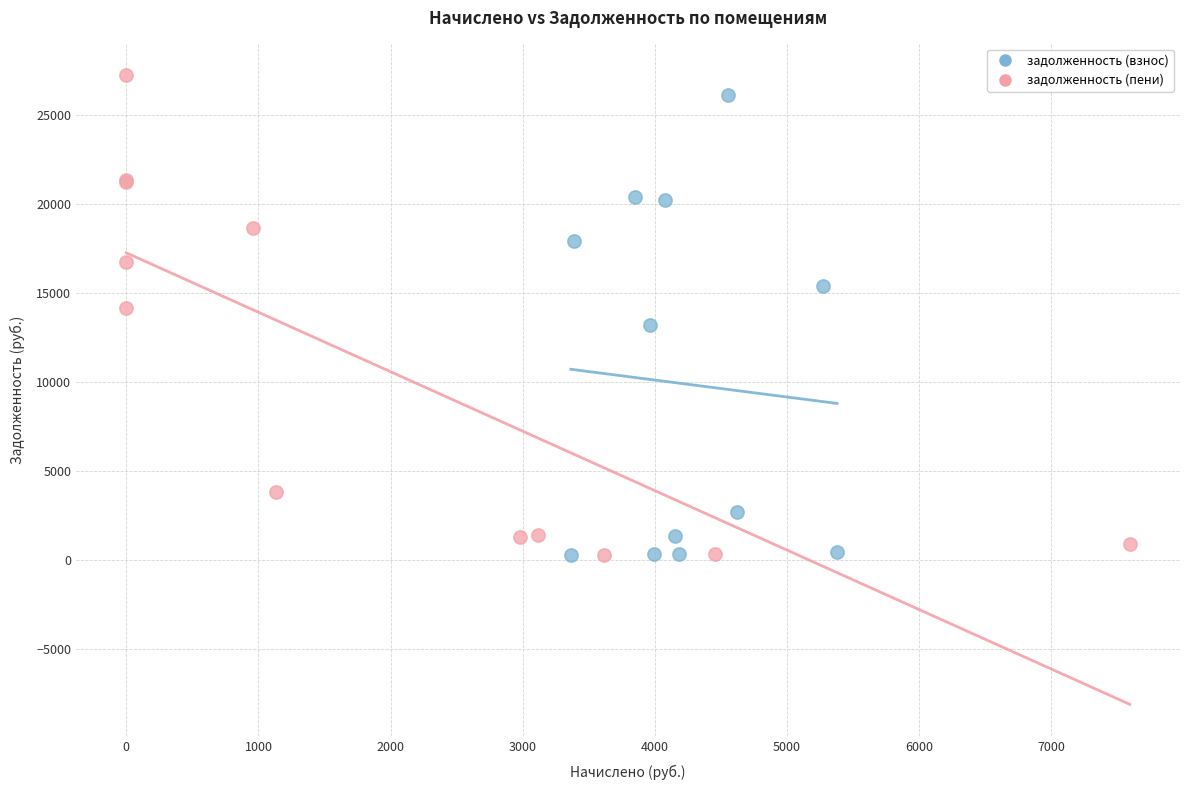

Which series has the widest spread of Y values?

задолженность (пени)